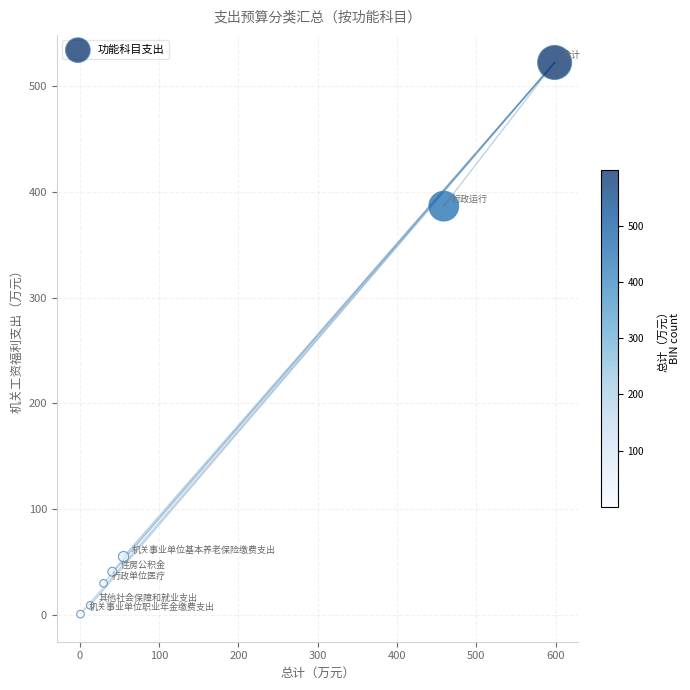

What Y value in the scatter plot is closest to 261?

386.6